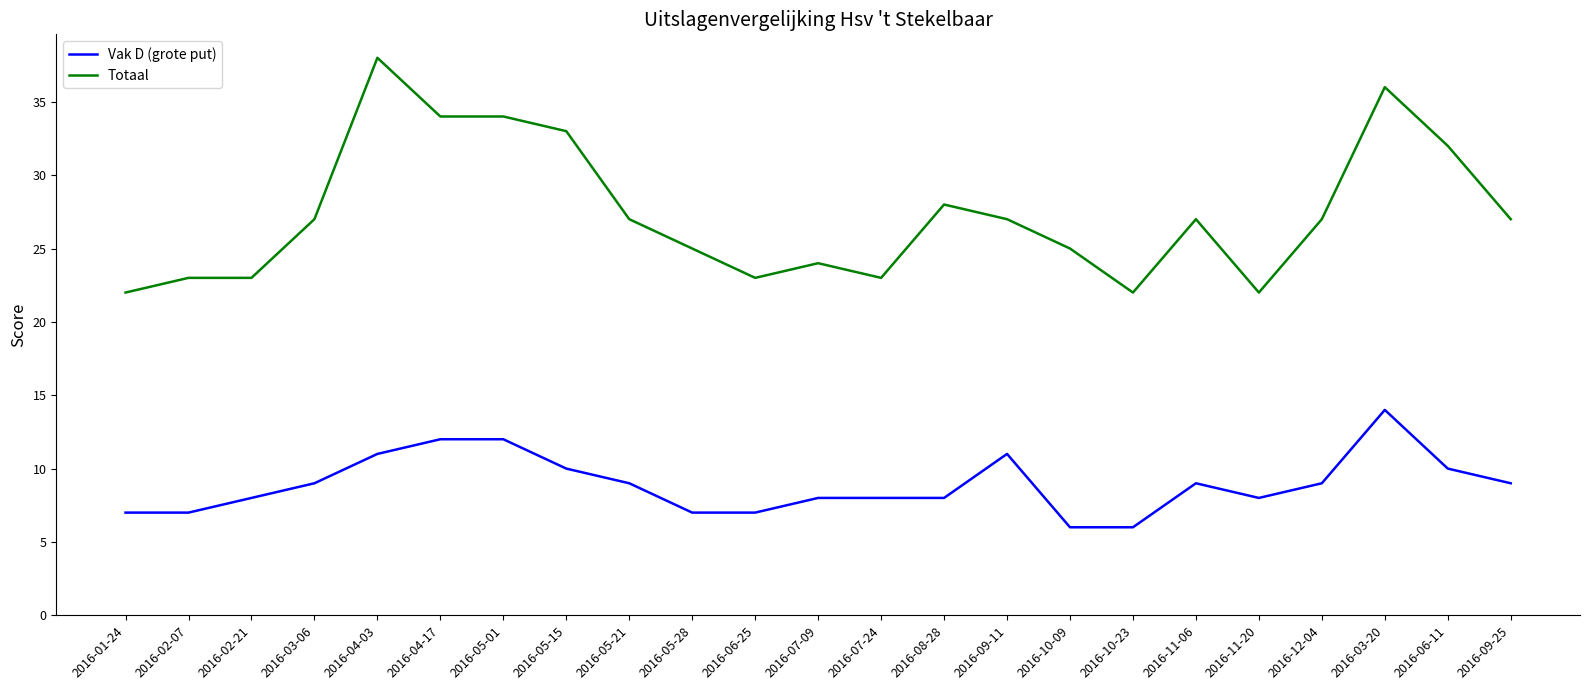

True or false: Vak D (grote put) and Totaal intersect in this chart.

False